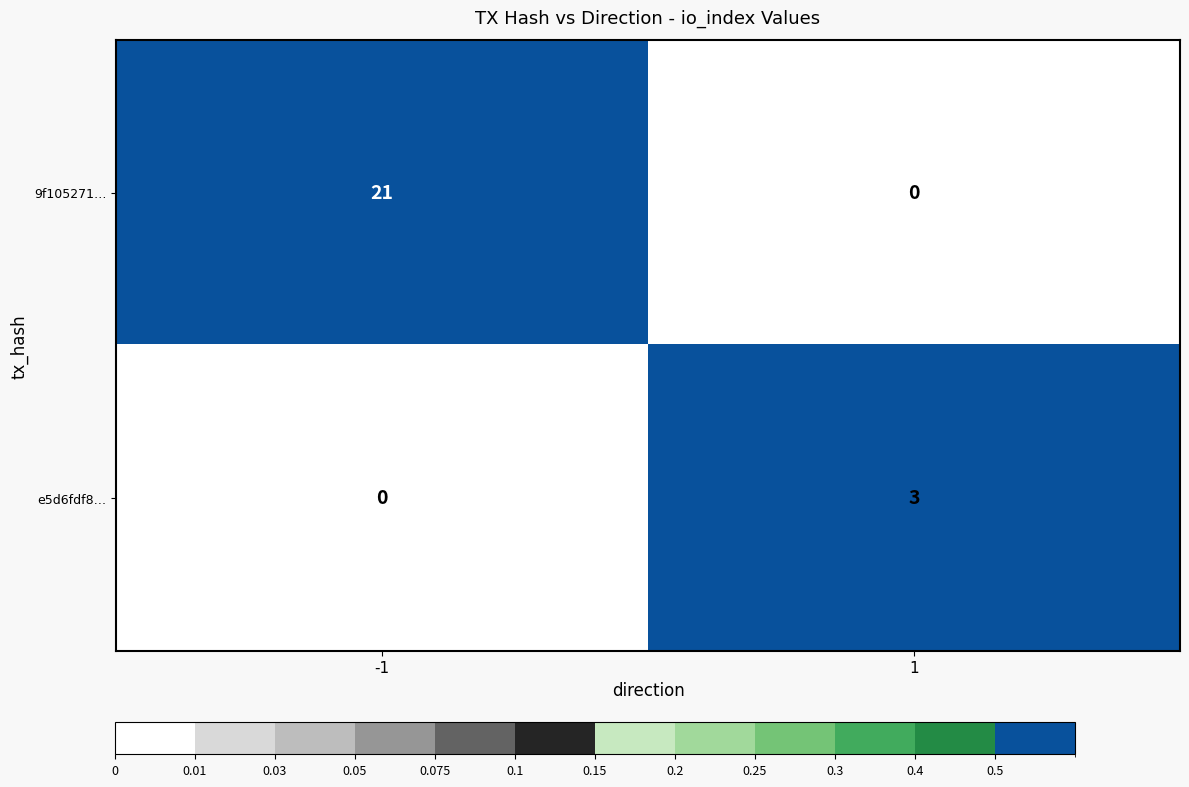

Which series has the widest spread of values?

9f105271…